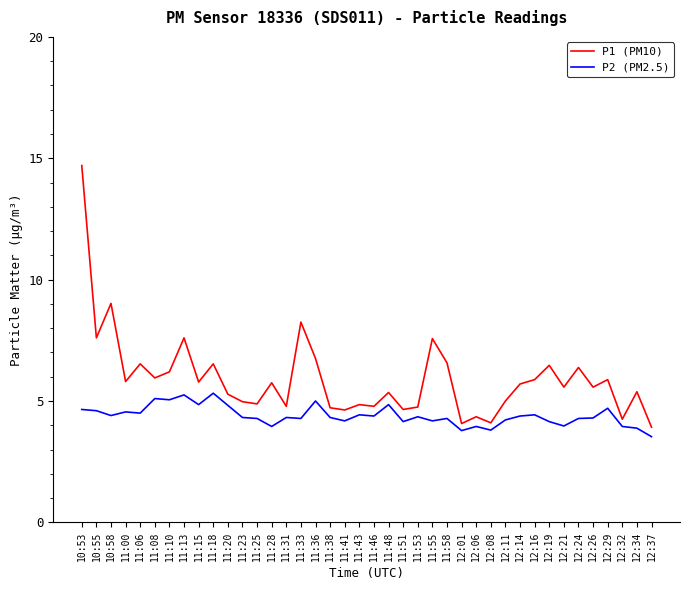

What position from the left is 12:08?

29